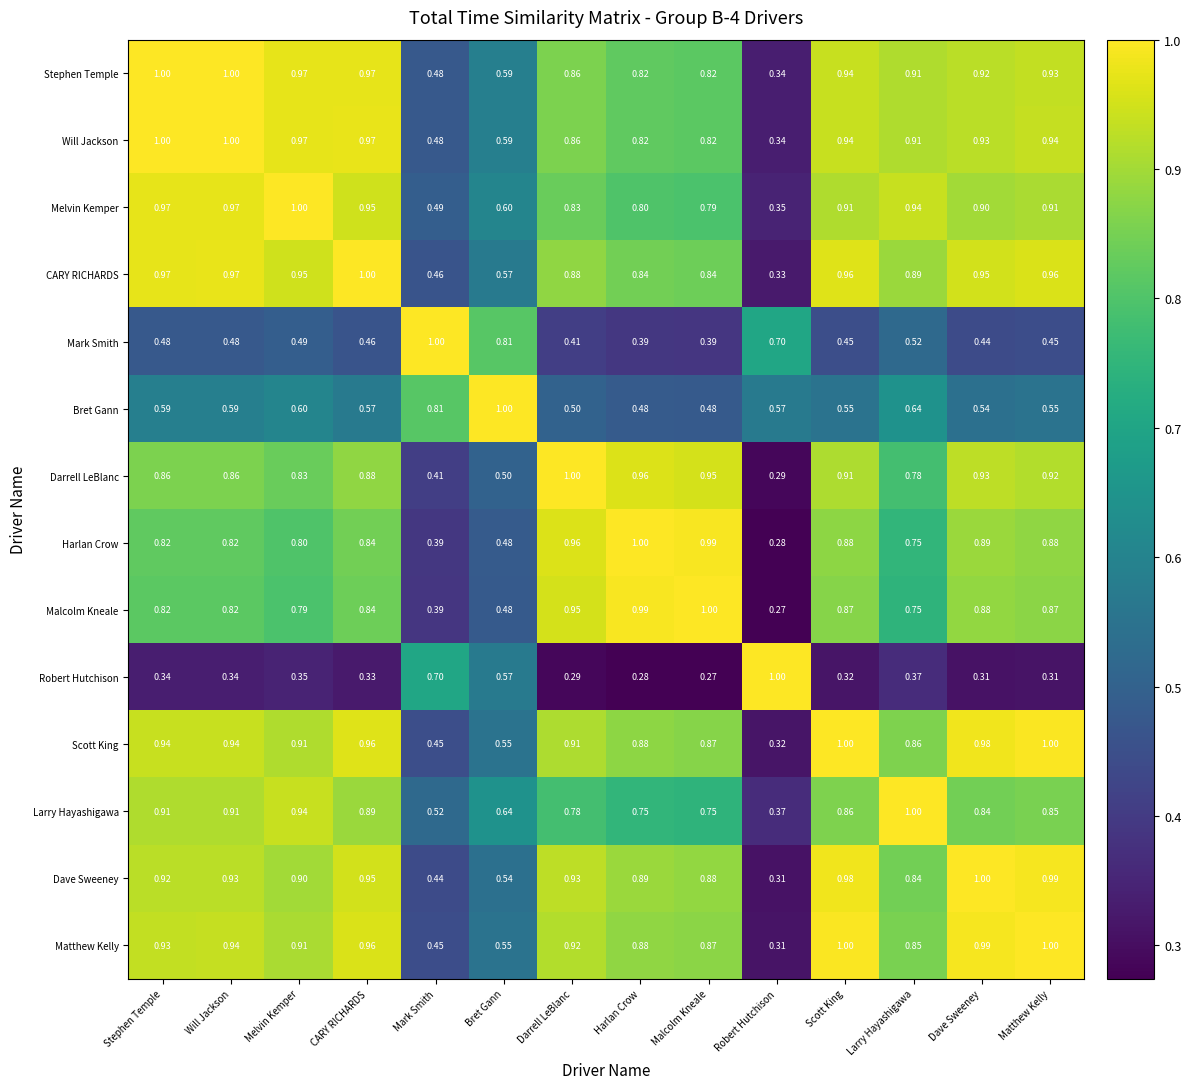

At which label does Darrell LeBlanc reach its minimum?

Robert Hutchison